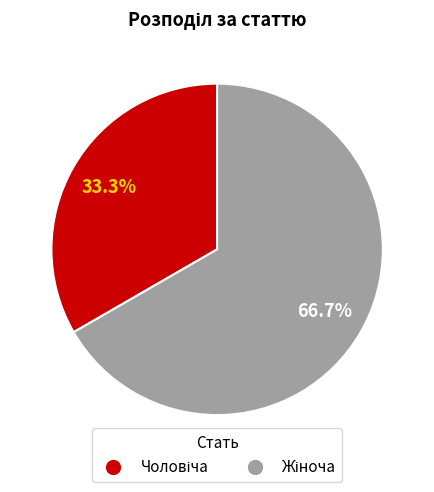

Is there any slice that represents more than half of the pie?

Yes